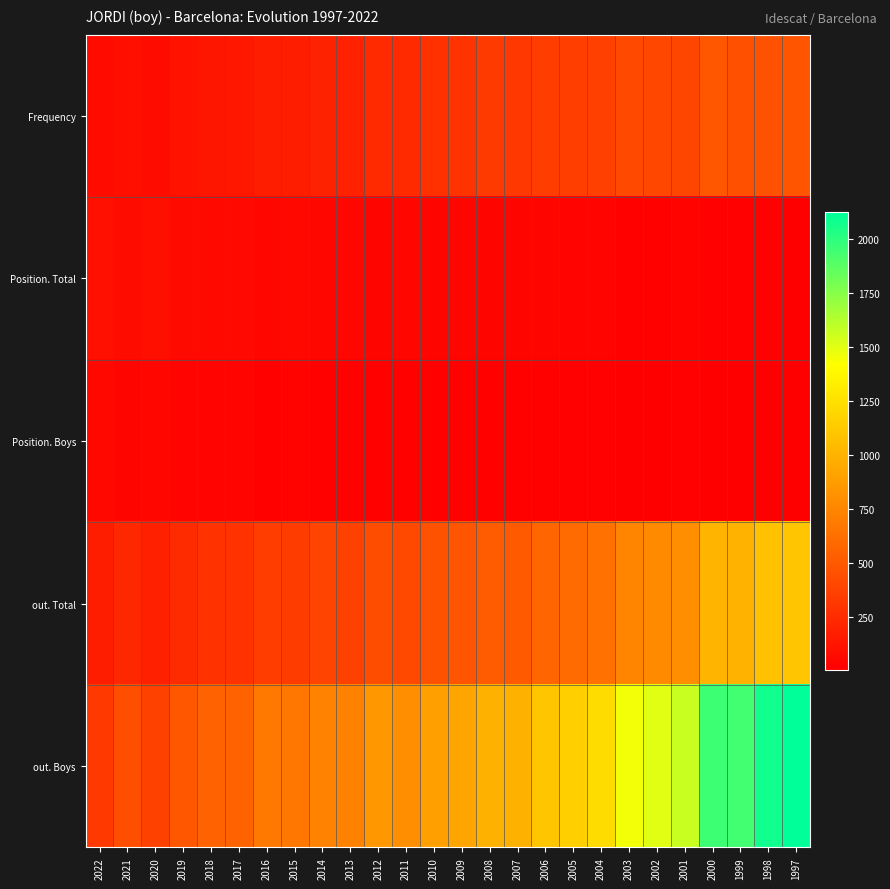

Which has a higher value, 2021 or 1997?

1997